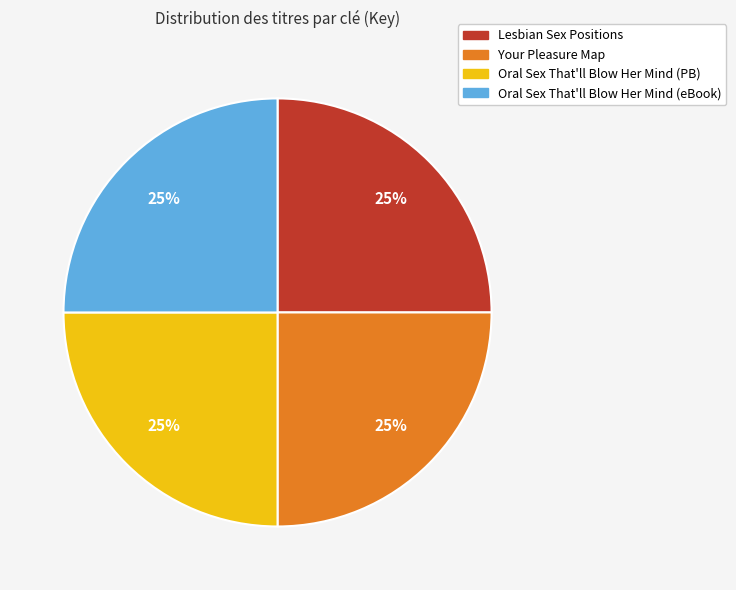

Is there any slice that represents more than half of the pie?

No